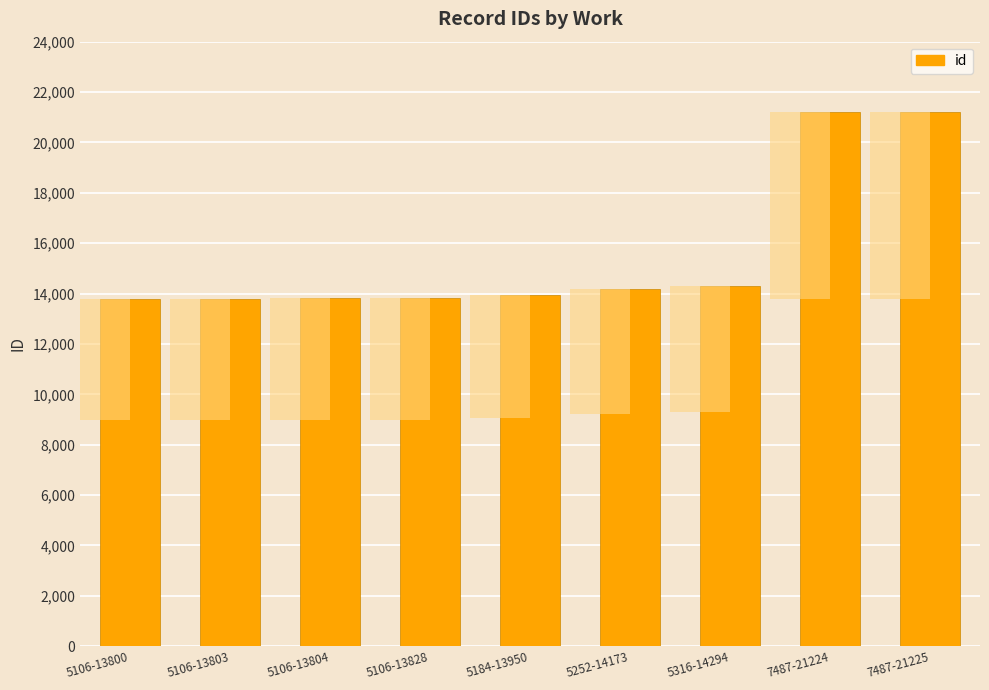

Approximately how many times larger is the value at 5106-13804 compared to 5106-13800?

1.0